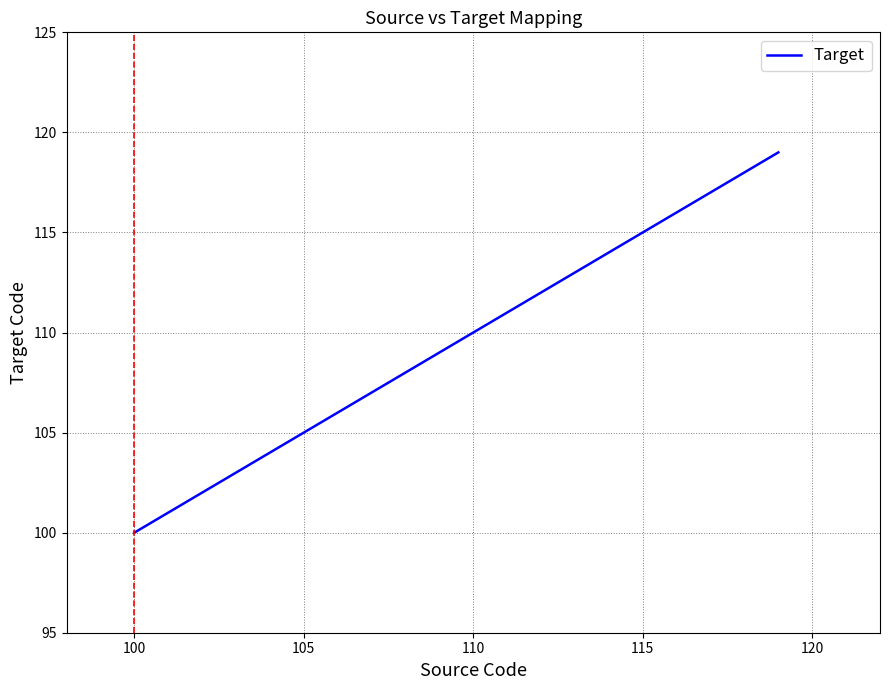

What is the maximum value shown in the chart?

119